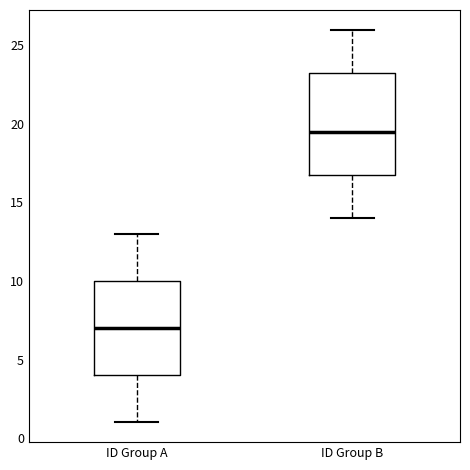

Where does the median line of the box for ID Group A sit on the y-axis? The values are not printed on the chart, so give them approximately, as read against the axis.

7.0